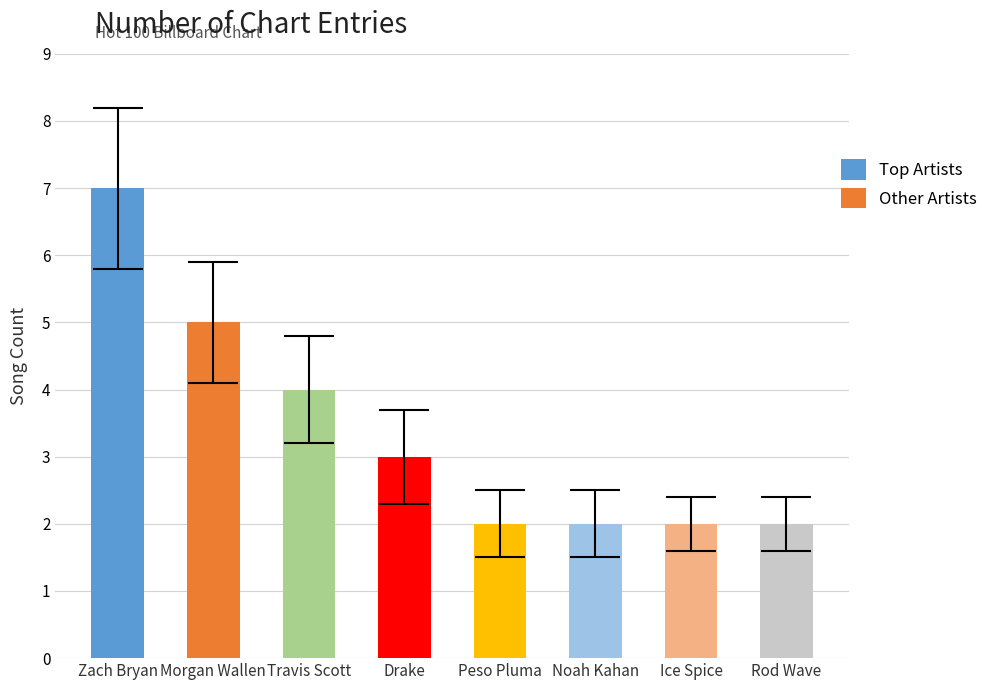

What is the difference between the values at Zach Bryan and Rod Wave?

5